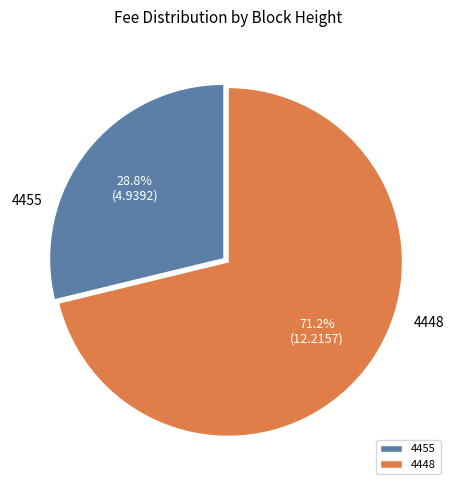

To the nearest percent, what portion does 4455 represent?

29%